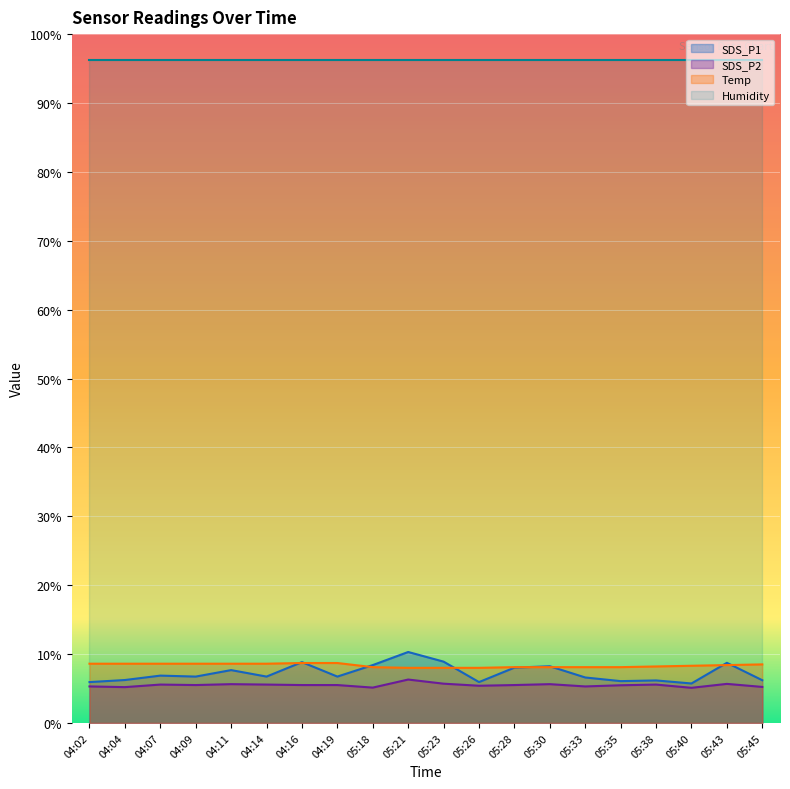

True or false: SDS_P2 has a value of 5.7 at 05:43.

True